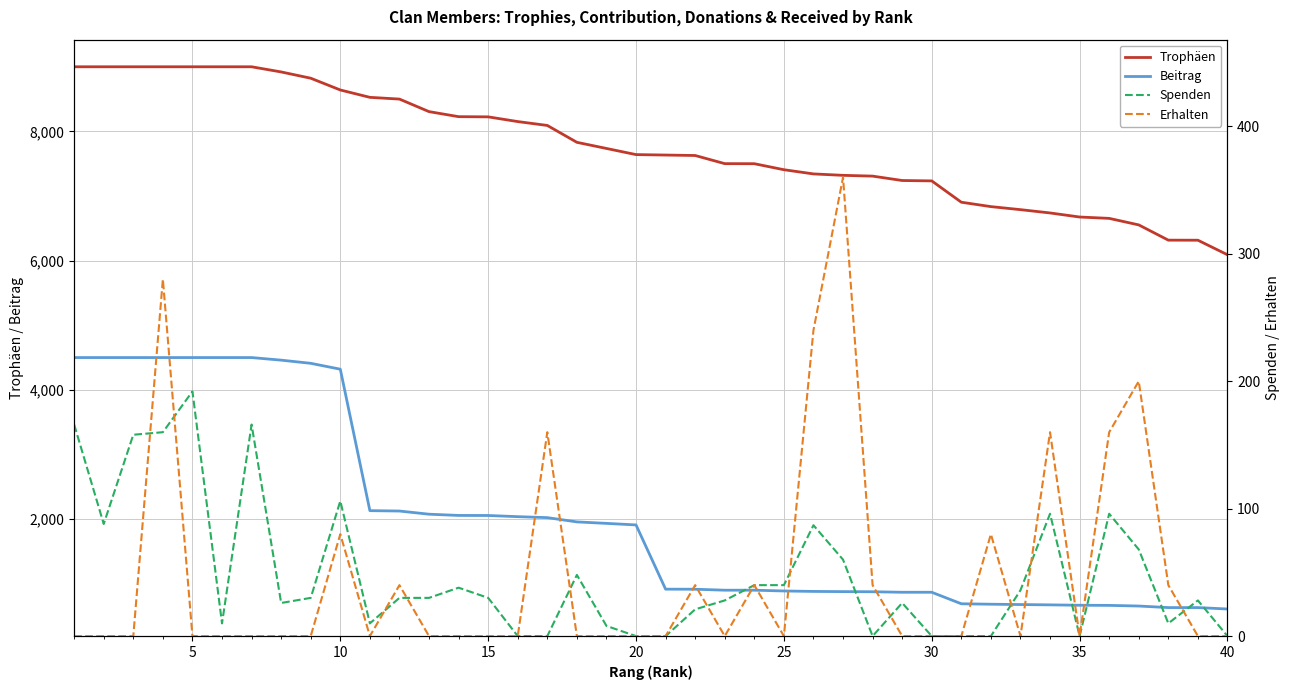

What is the maximum value for Trophäen?

9000